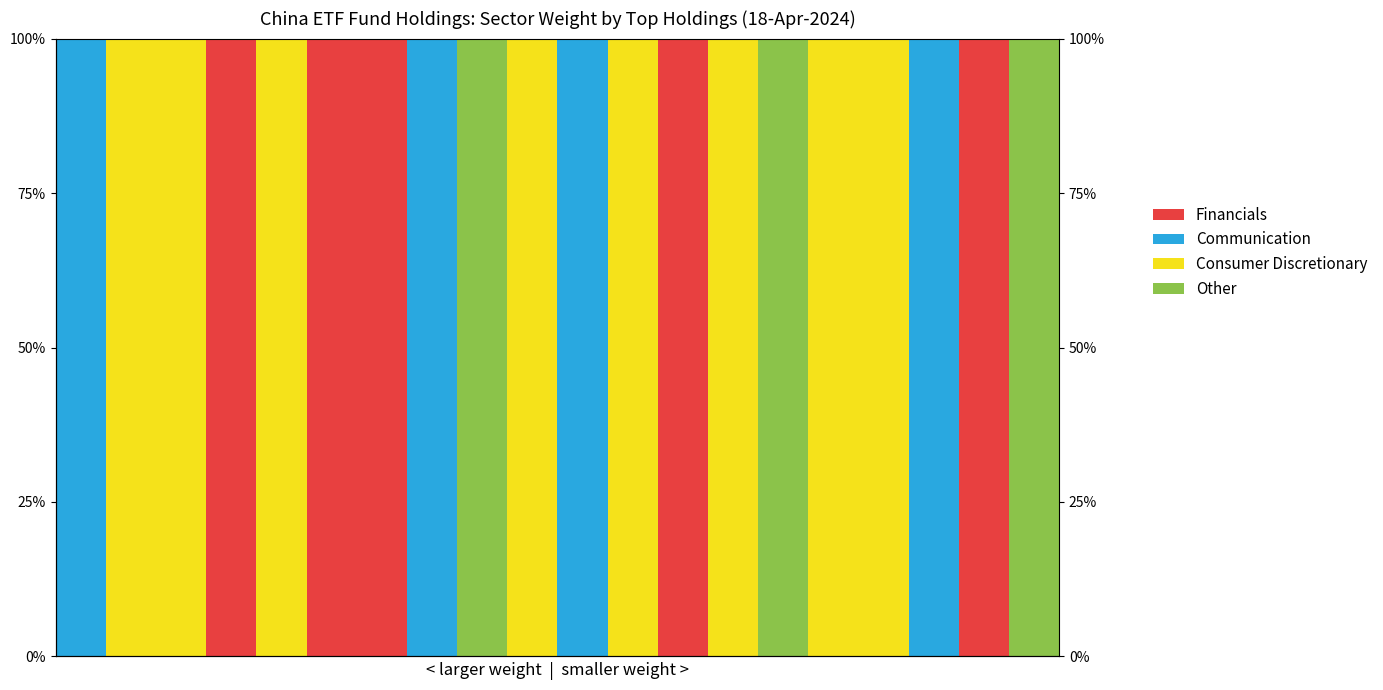

Count the number of data series in this chart.

4